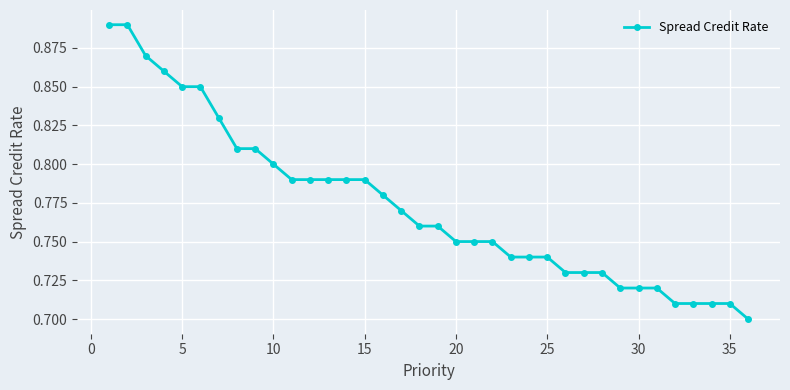

Reading left to right, extract all data points from this chart.

0.9	0.9	0.9	0.9	0.8	0.8	0.8	0.8	0.8	0.8	0.8	0.8	0.8	0.8	0.8	0.8	0.8	0.8	0.8	0.8	0.8	0.8	0.7	0.7	0.7	0.7	0.7	0.7	0.7	0.7	0.7	0.7	0.7	0.7	0.7	0.7